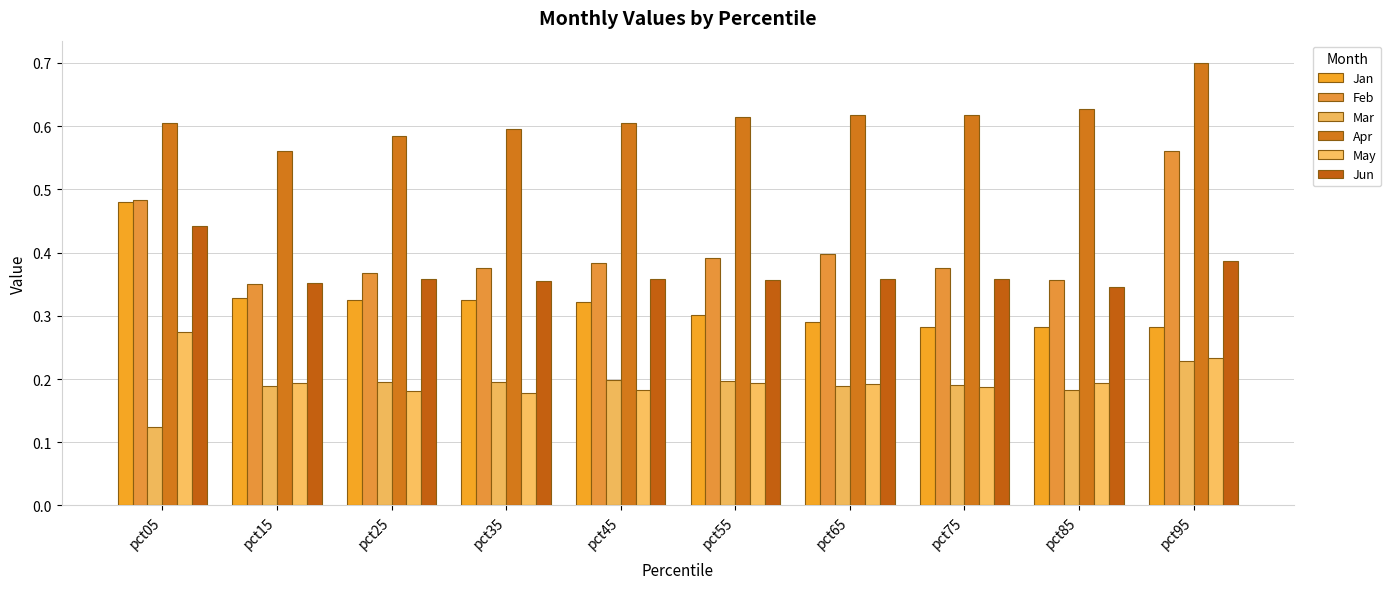

Reading left to right, transcribe all the data shown in this chart.

Jan: 0.5	0.3	0.3	0.3	0.3	0.3	0.3	0.3	0.3	0.3
Feb: 0.5	0.4	0.4	0.4	0.4	0.4	0.4	0.4	0.4	0.6
Mar: 0.1	0.2	0.2	0.2	0.2	0.2	0.2	0.2	0.2	0.2
Apr: 0.6	0.6	0.6	0.6	0.6	0.6	0.6	0.6	0.6	0.7
May: 0.3	0.2	0.2	0.2	0.2	0.2	0.2	0.2	0.2	0.2
Jun: 0.4	0.4	0.4	0.4	0.4	0.4	0.4	0.4	0.3	0.4